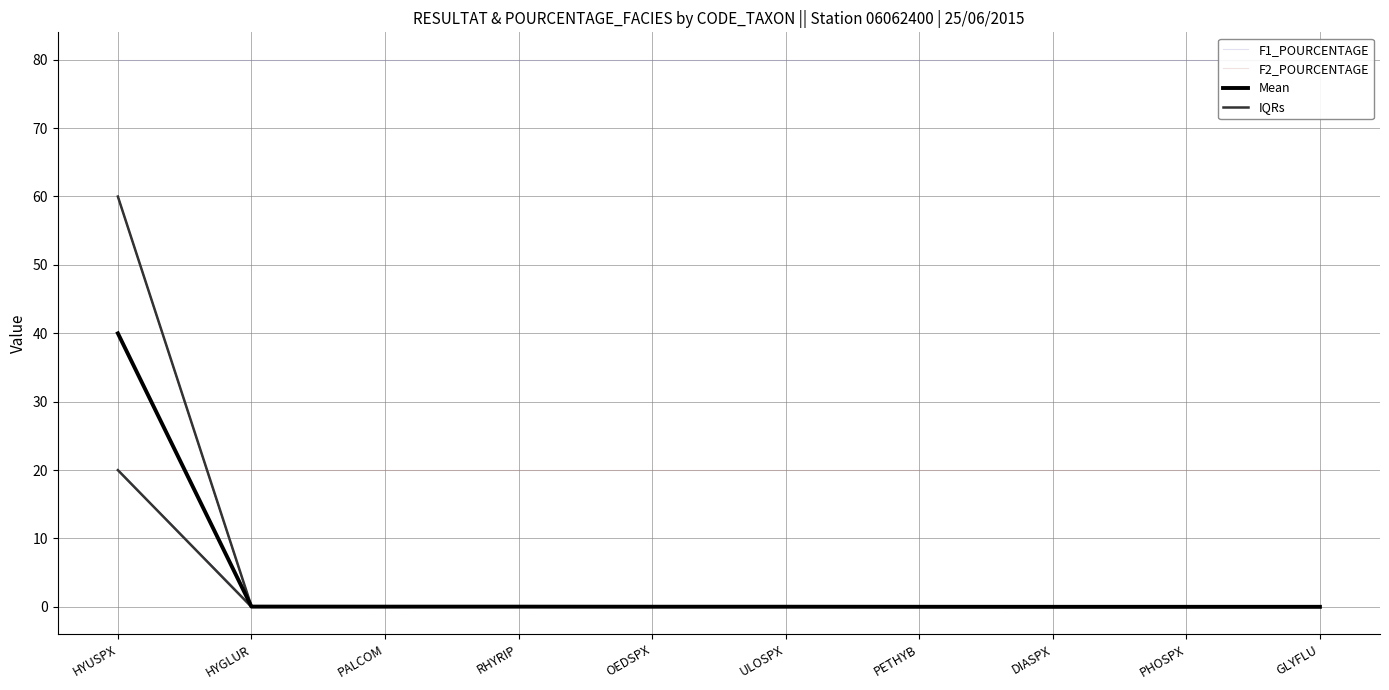

Where is F2_POURCENTAGE nearest to the value 20?

HYUSPX